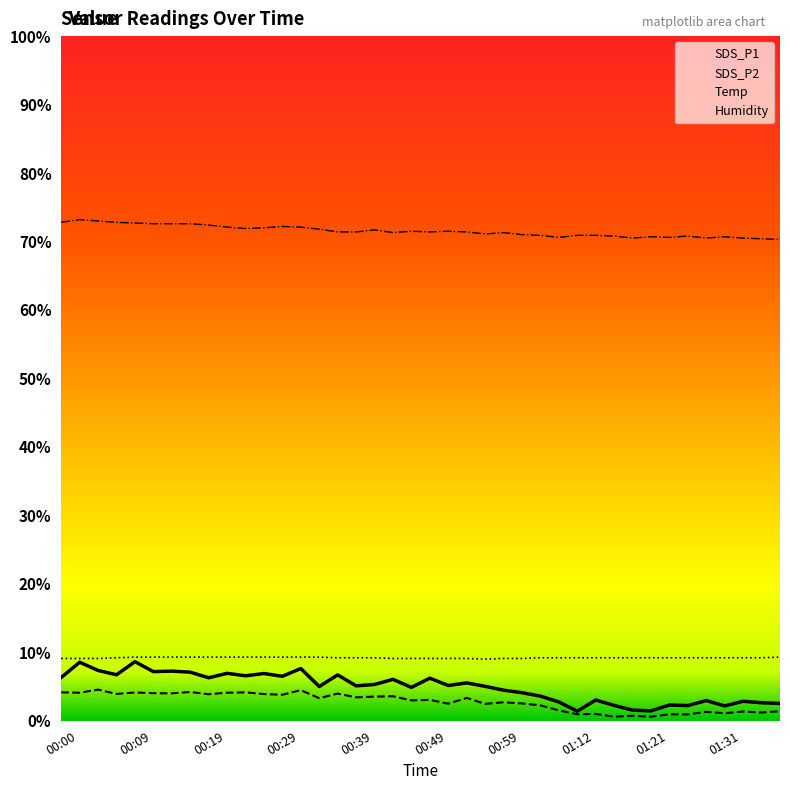

Which series changed the most between 00:02 and 01:12?

SDS_P1